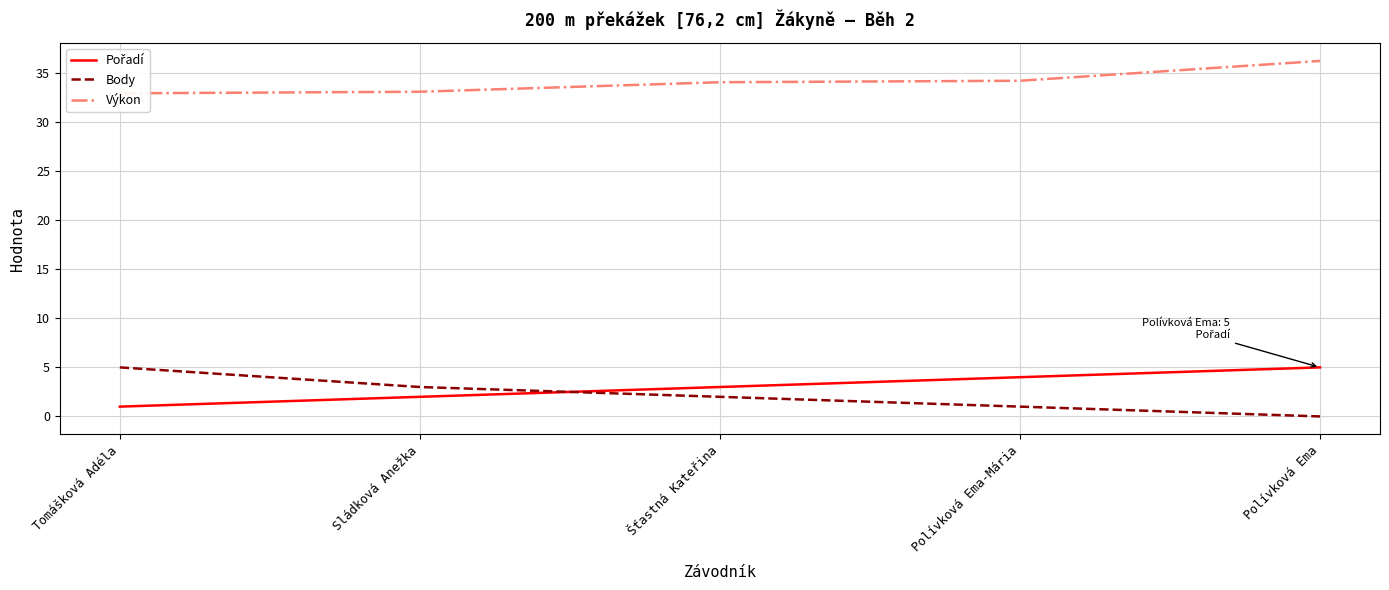

Count the Pořadí values in the range 2 to 4.

3